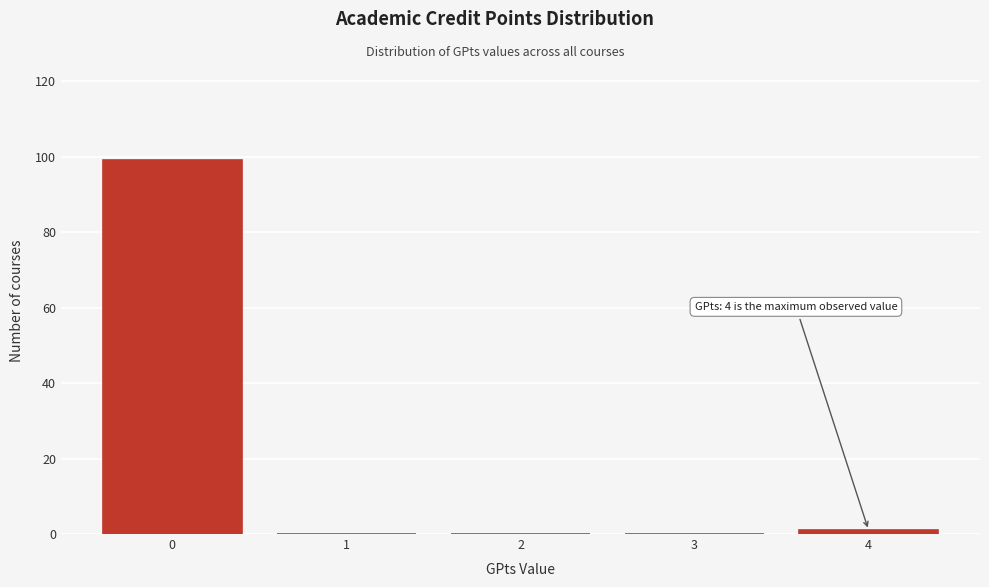

Reading left to right, extract all data points from this chart.

0=99	1=0	2=0	3=0	4=1